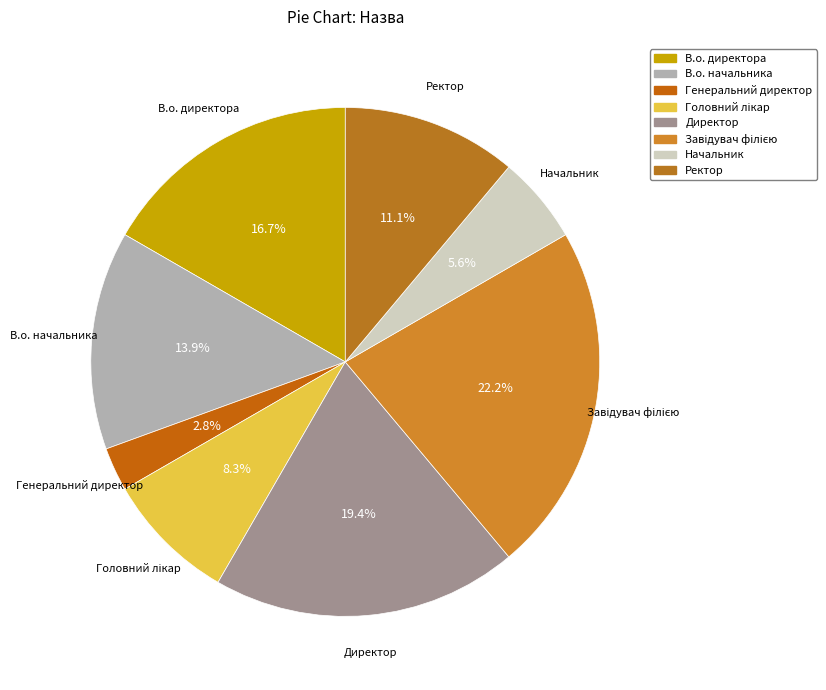

How many slices are in this pie chart?

8